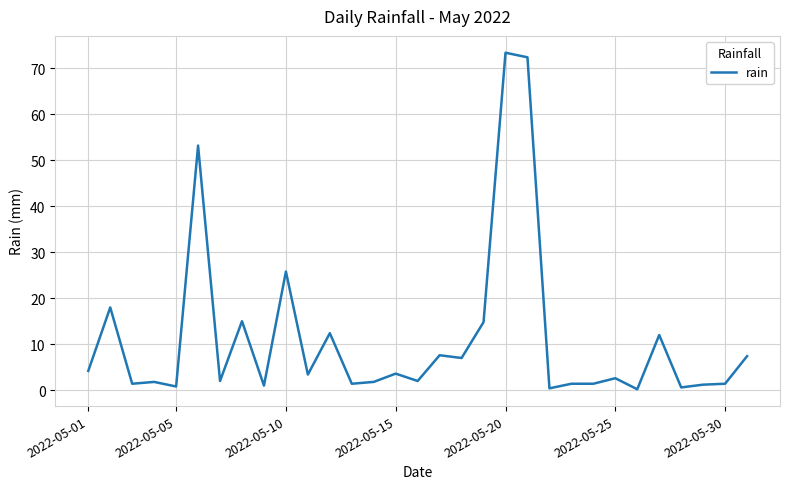

What is the difference between the maximum and minimum values?

73.2